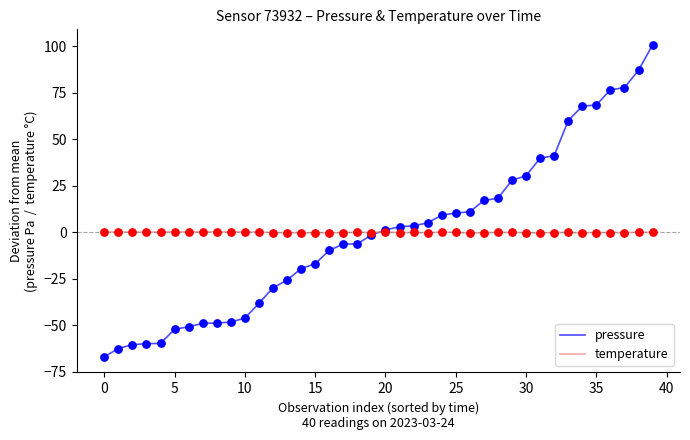

What are all the series names shown in the legend?

pressure, temperature